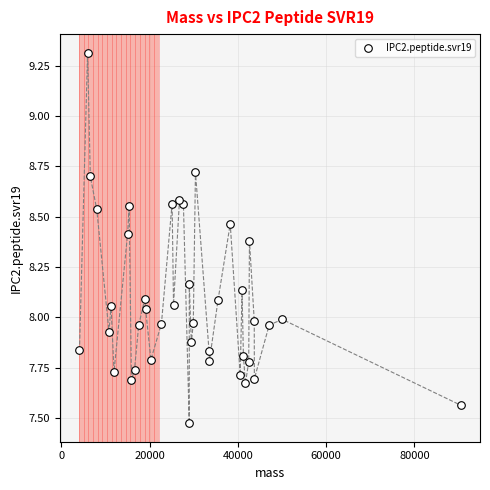

What is the range of X values (max minus min)?

86478.9